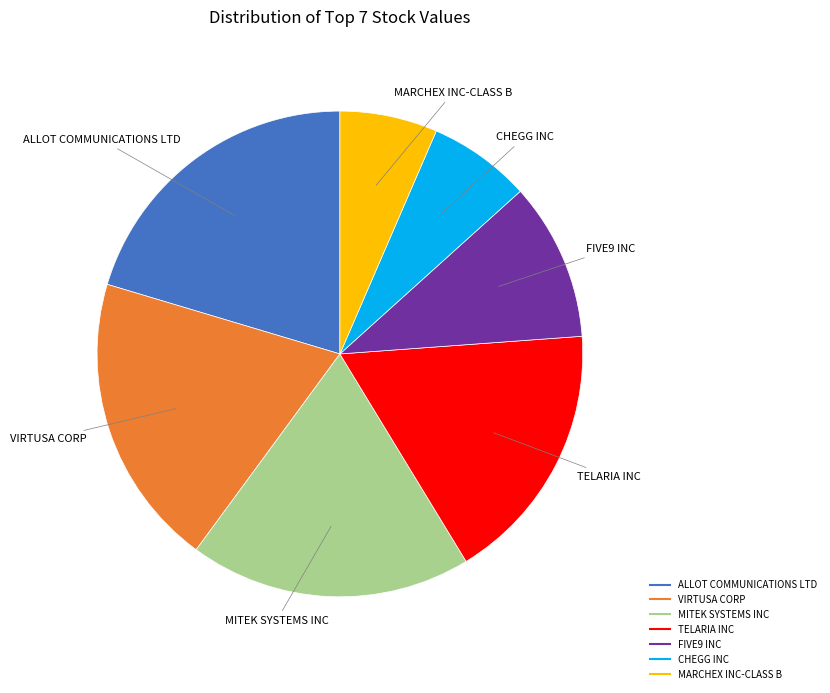

How many slices are in this pie chart?

7